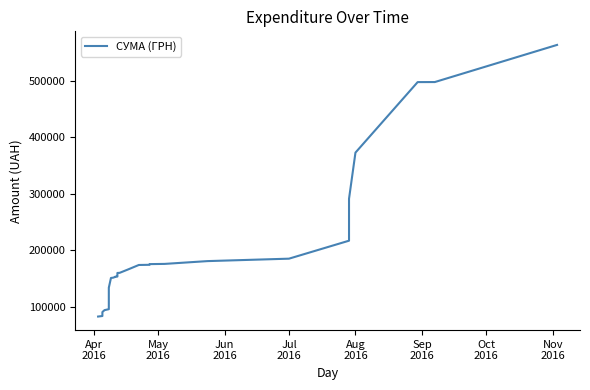

Count the number of categories in the chart.

38